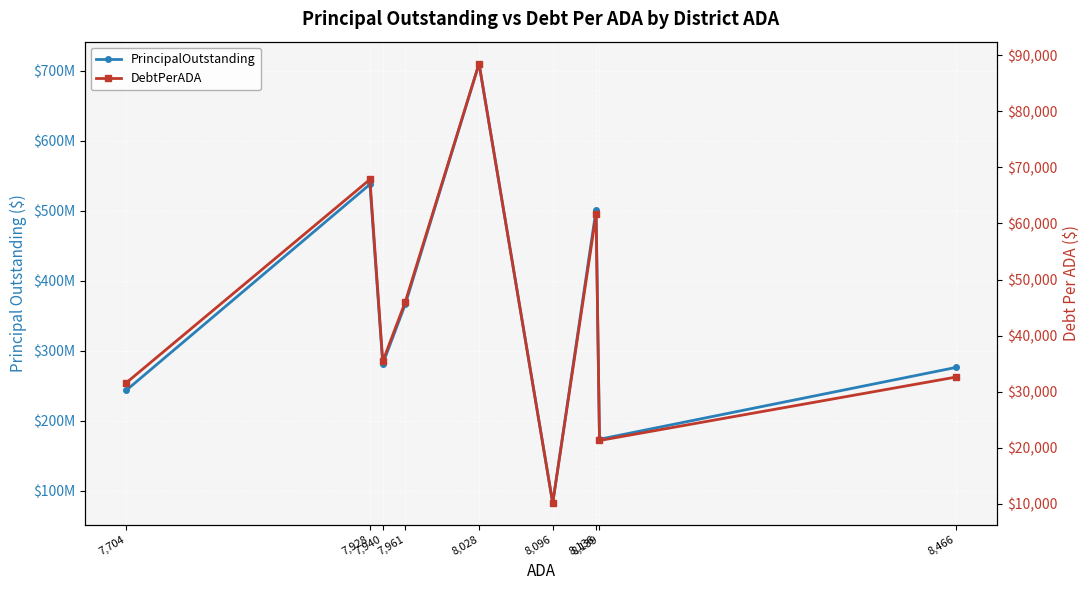

At how many categories does at least one series exceed 265969271?

6